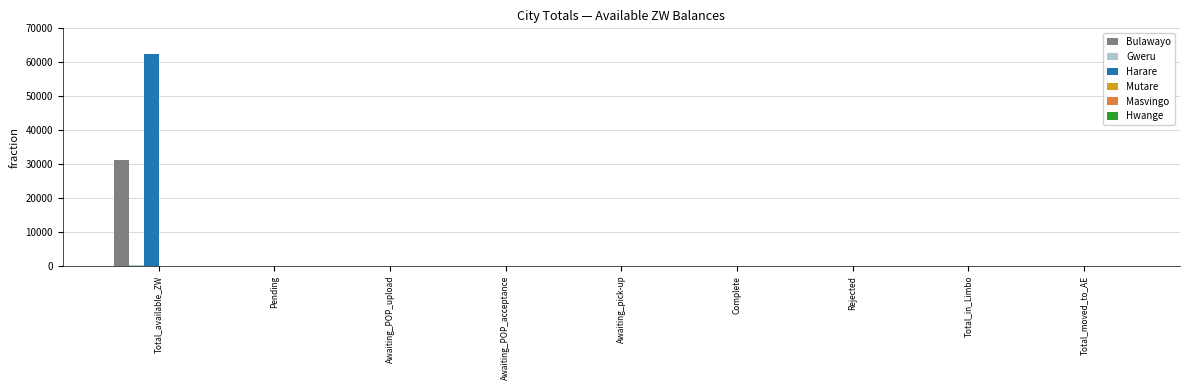

At which category does the chart reach its peak across all series?

Total_available_ZW